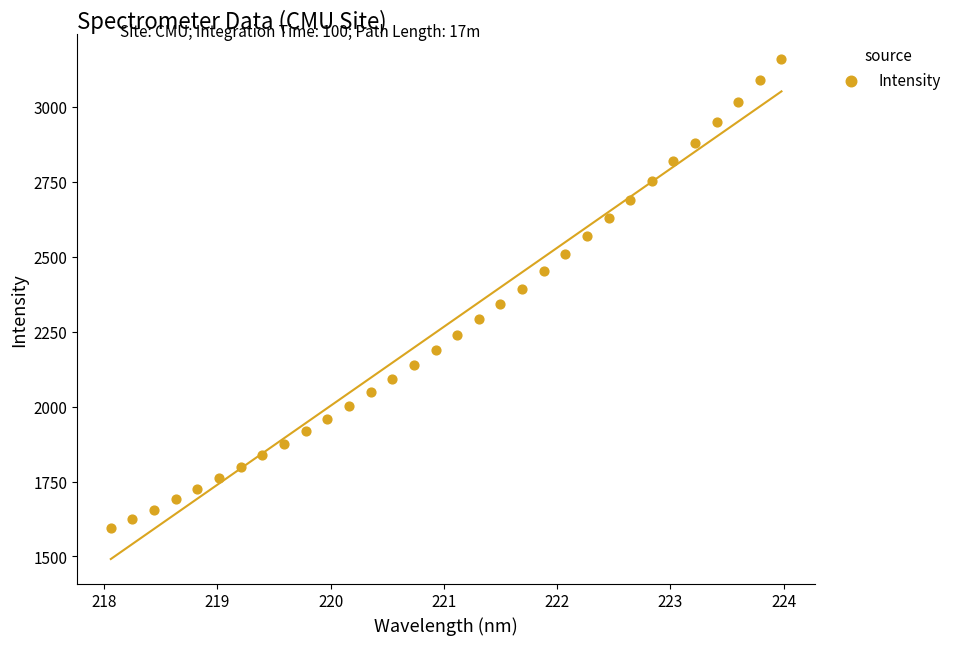

What is the range of Y values (max minus min)?

1566.7